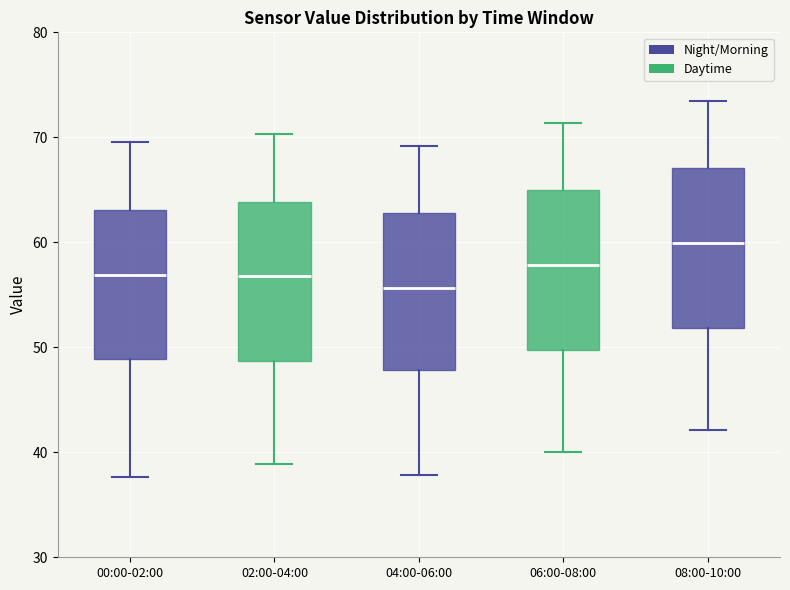

Where does the median line of the box for 00:00-02:00 sit on the y-axis? The values are not printed on the chart, so give them approximately, as read against the axis.

57